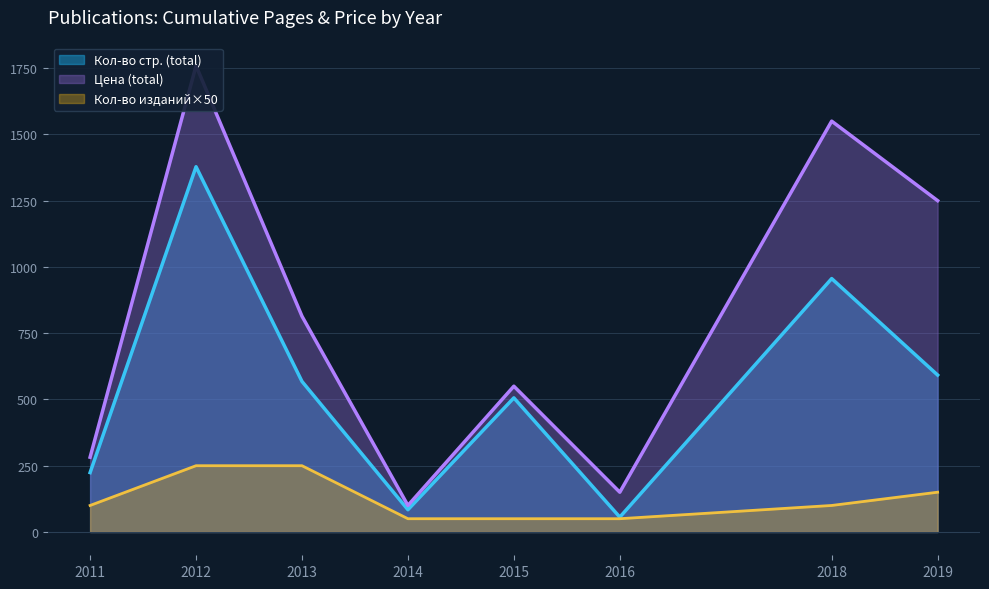

True or false: Цена and Кол-во стр. cross at least once.

False